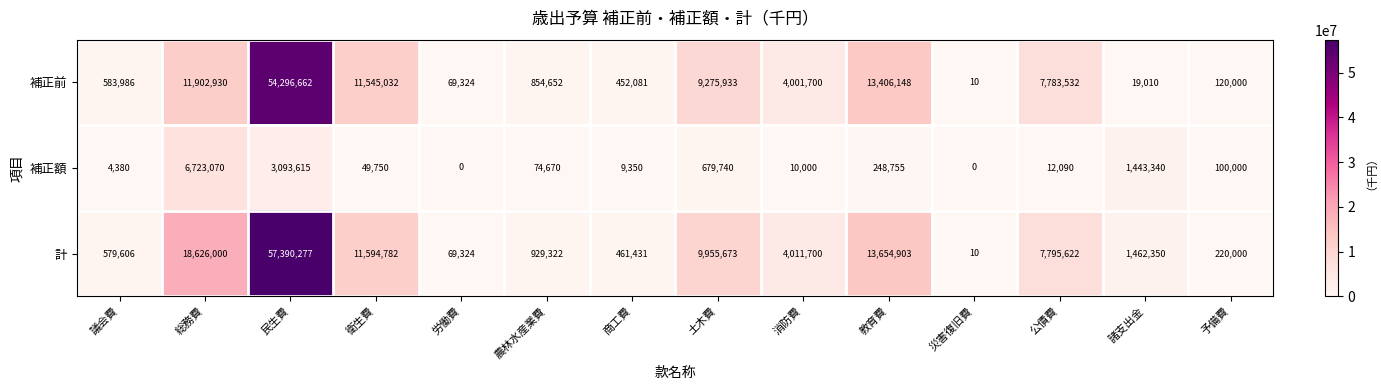

List the labels in order of 計 value, smallest first.

災害復旧費, 労働費, 予備費, 商工費, 議会費, 農林水産業費, 諸支出金, 消防費, 公債費, 土木費, 衛生費, 教育費, 総務費, 民生費